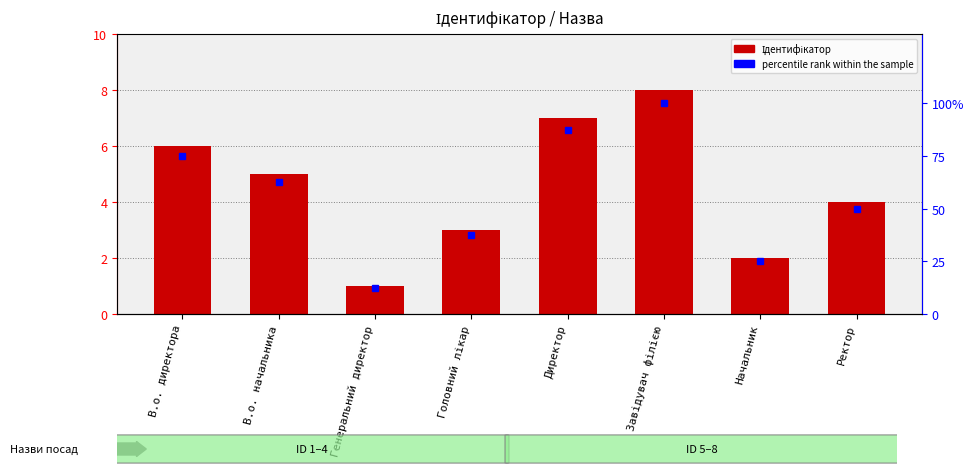

Rank the series by their average value, from lowest to highest.

Ідентифікатор, percentile rank within the sample